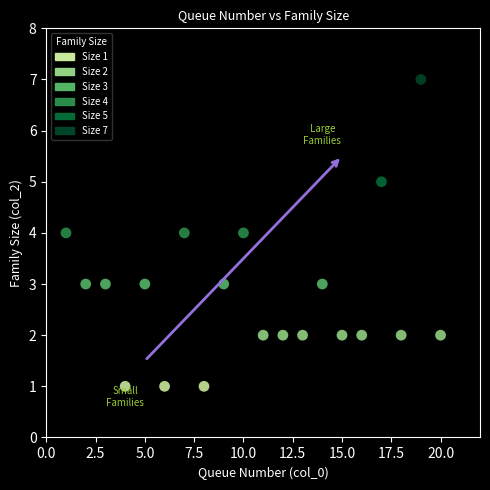

What is the range of Y values (max minus min)?

6